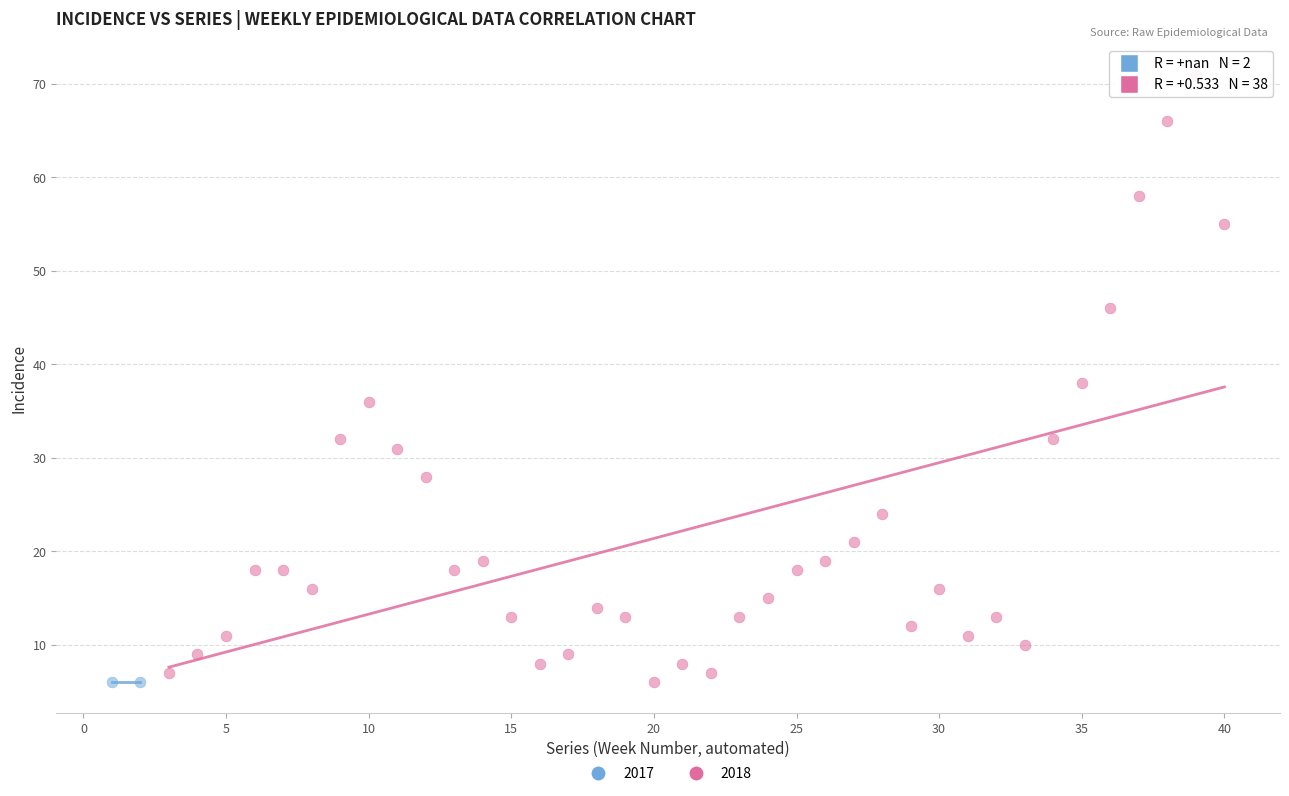

What are all the series names shown in the legend?

2017, 2018